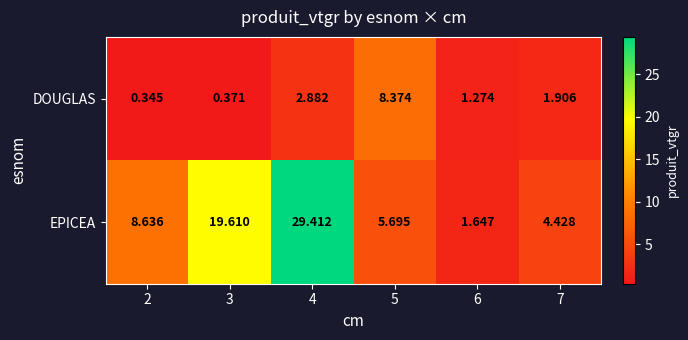

List the series in order of their overall mean, lowest first.

DOUGLAS, EPICEA